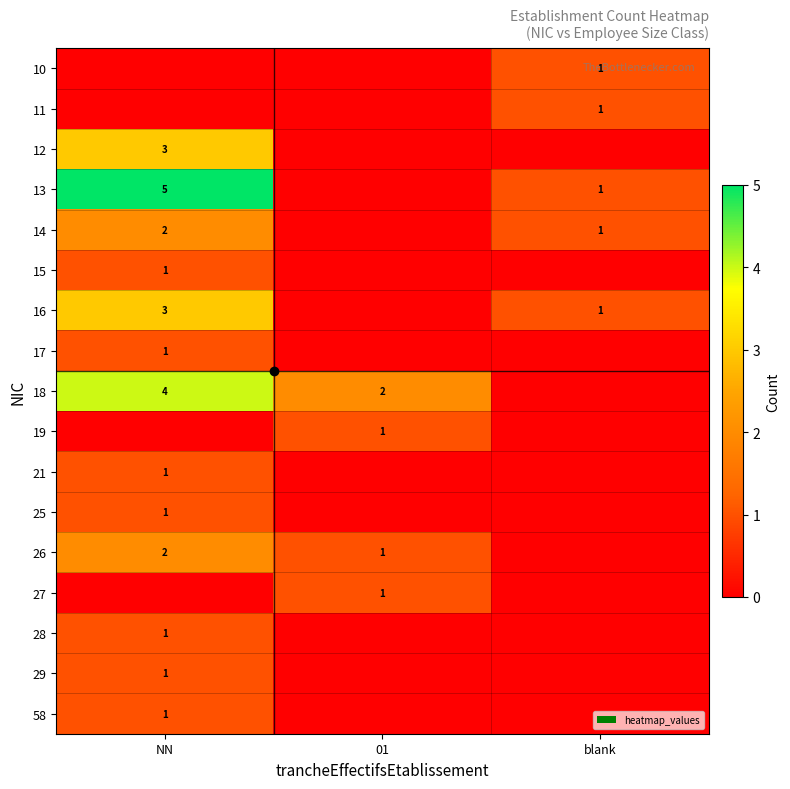

The 14 series shows 1 at blank. True or false?

True